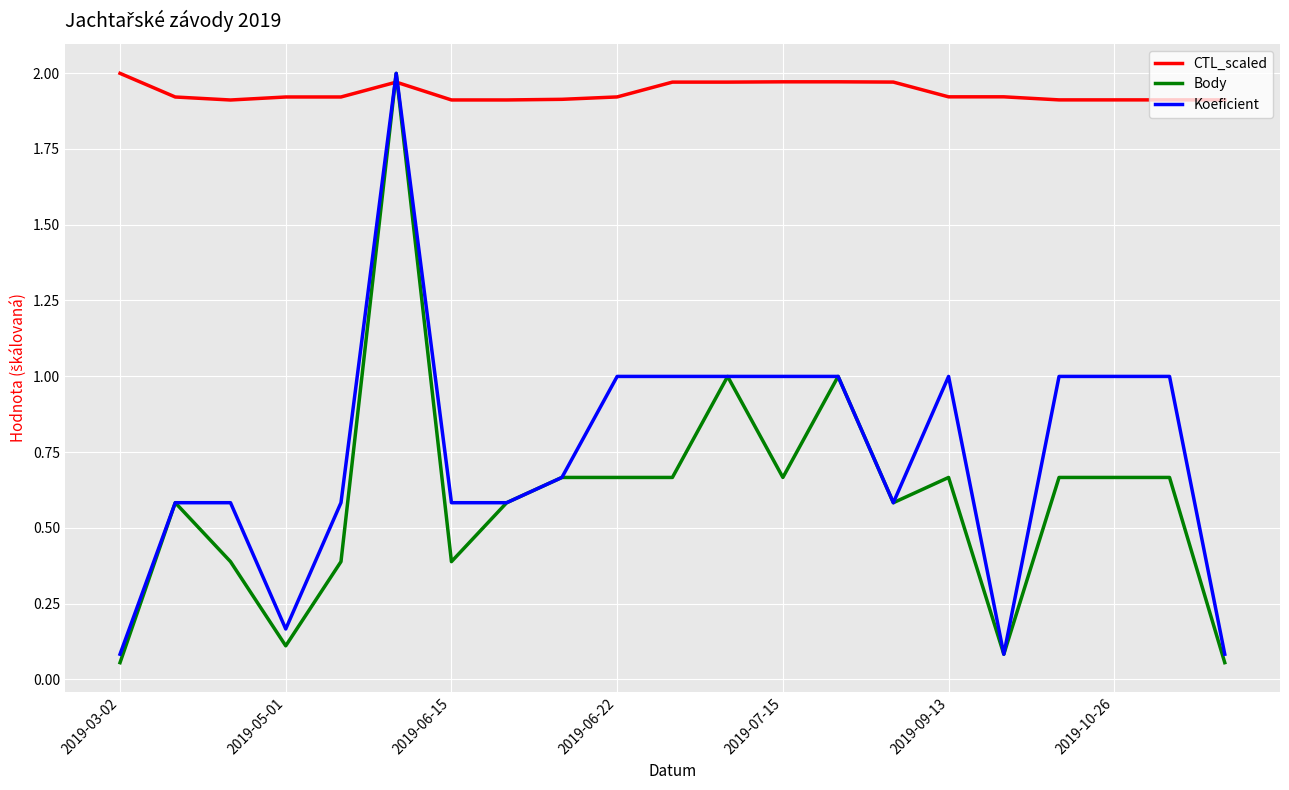

Which series ends up on top after the final intersection of CTL_scaled and Koeficient?

CTL_scaled